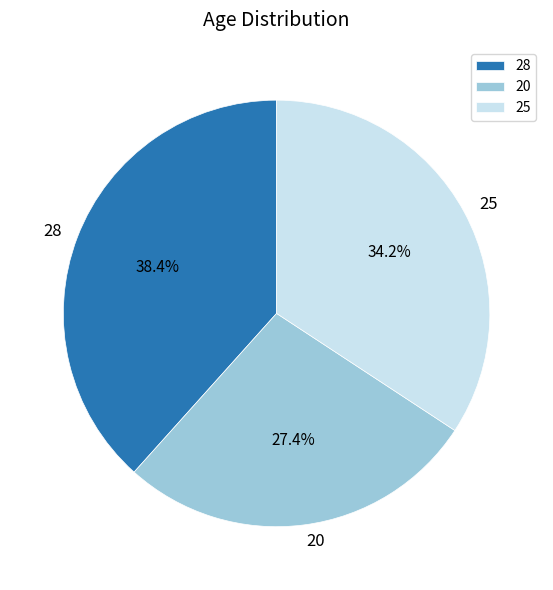

Count the number of slices in the pie.

3